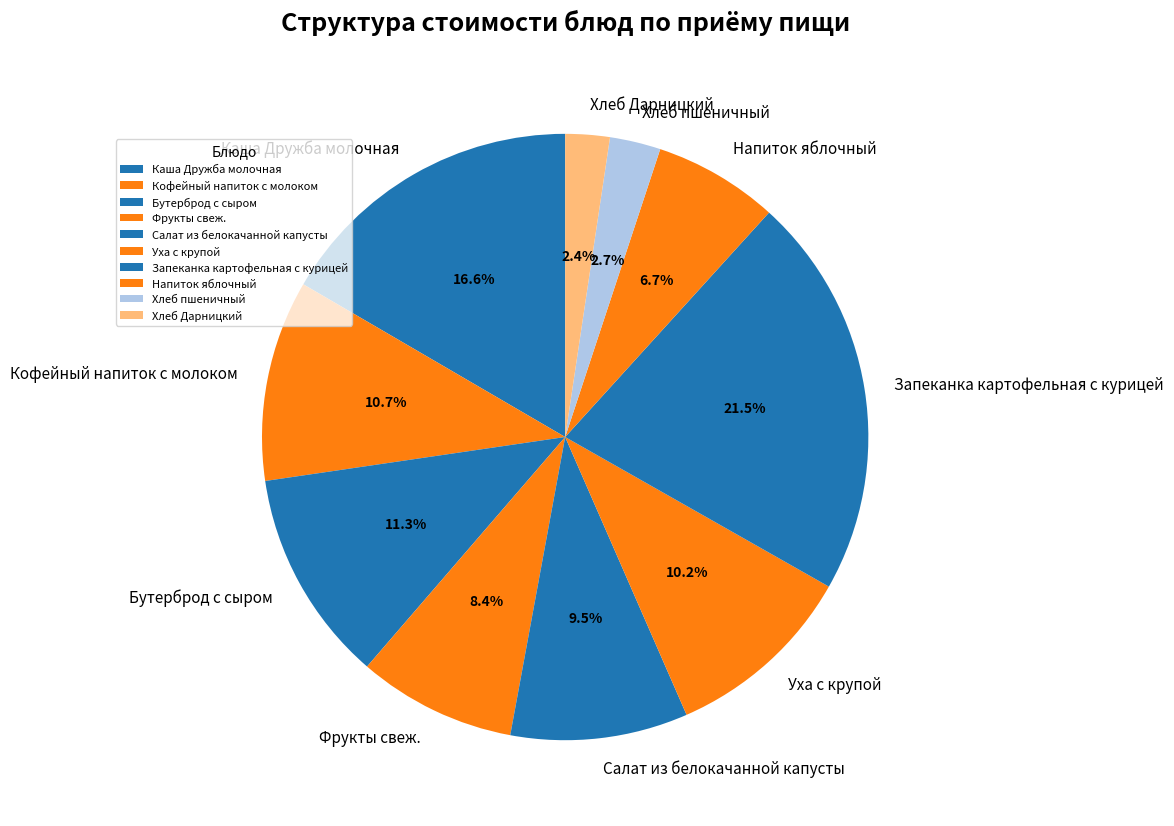

Count the number of slices in the pie.

10